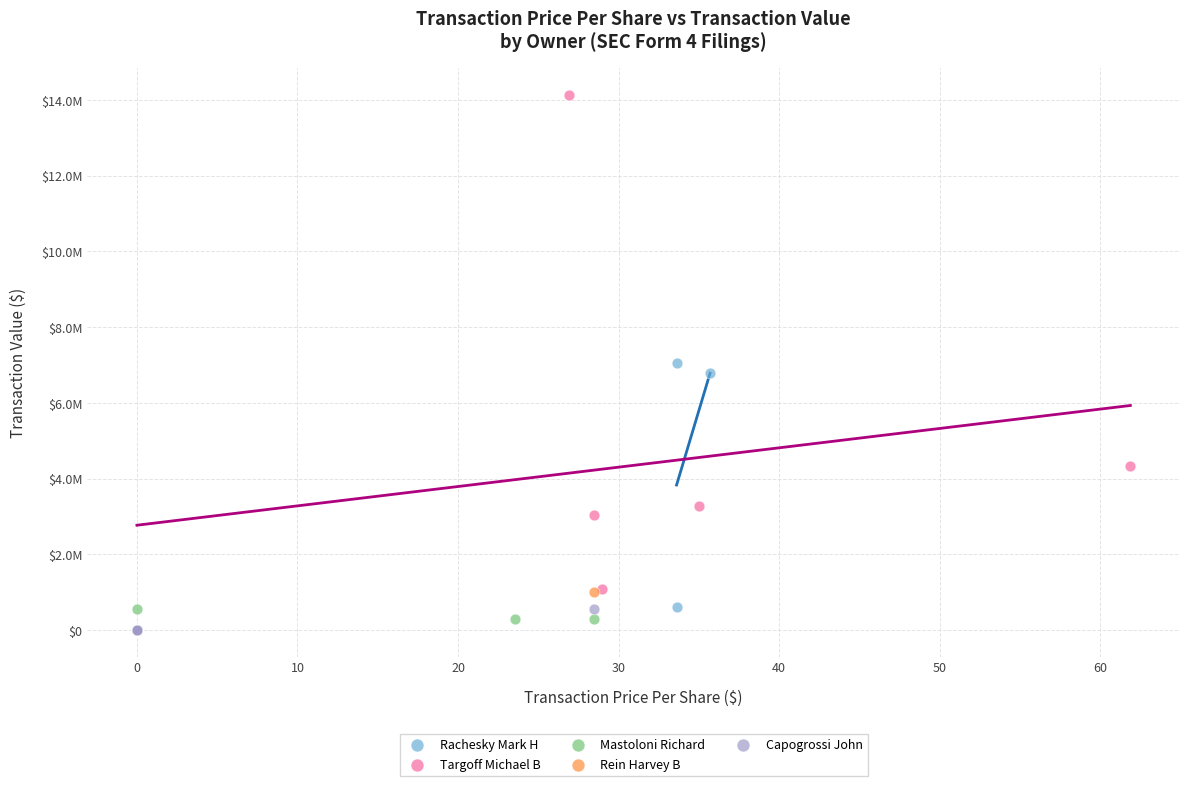

Which series reaches the maximum Y coordinate?

Targoff Michael B